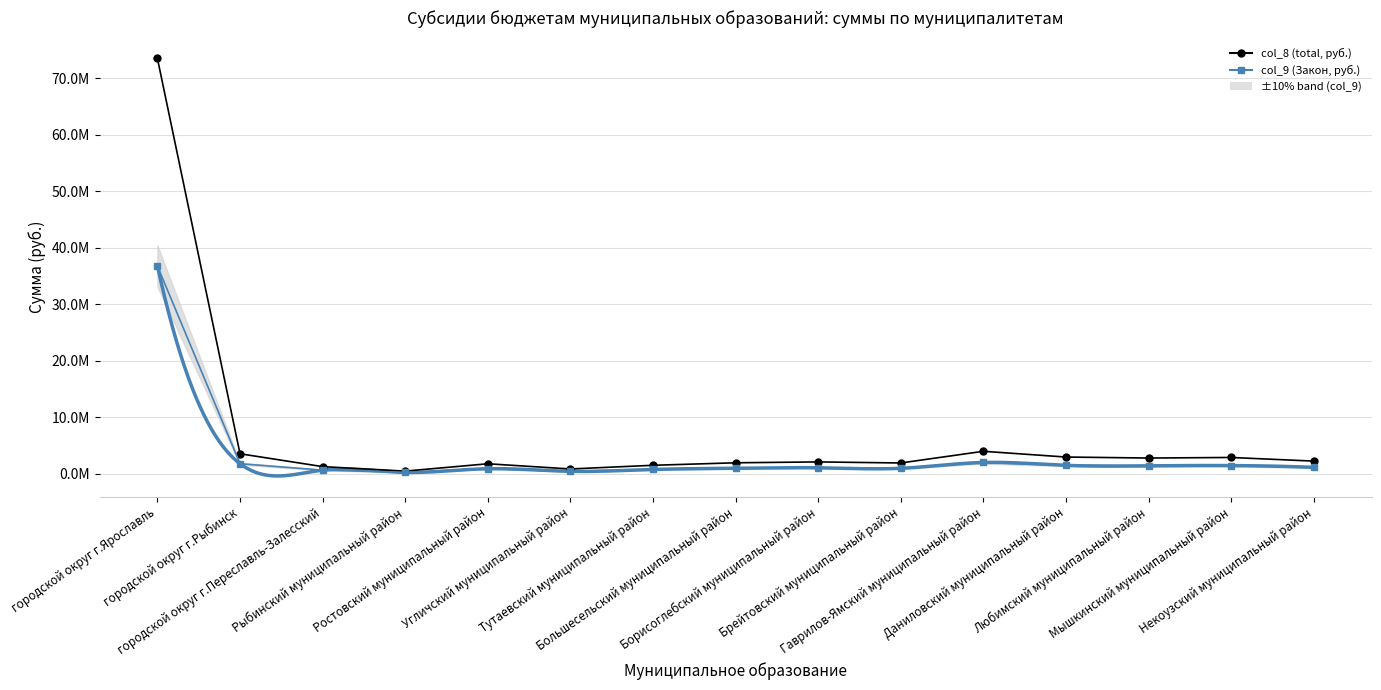

Rank the series by their maximum value, from lowest to highest.

col_9 (Закон, руб.), col_8 (total, руб.)